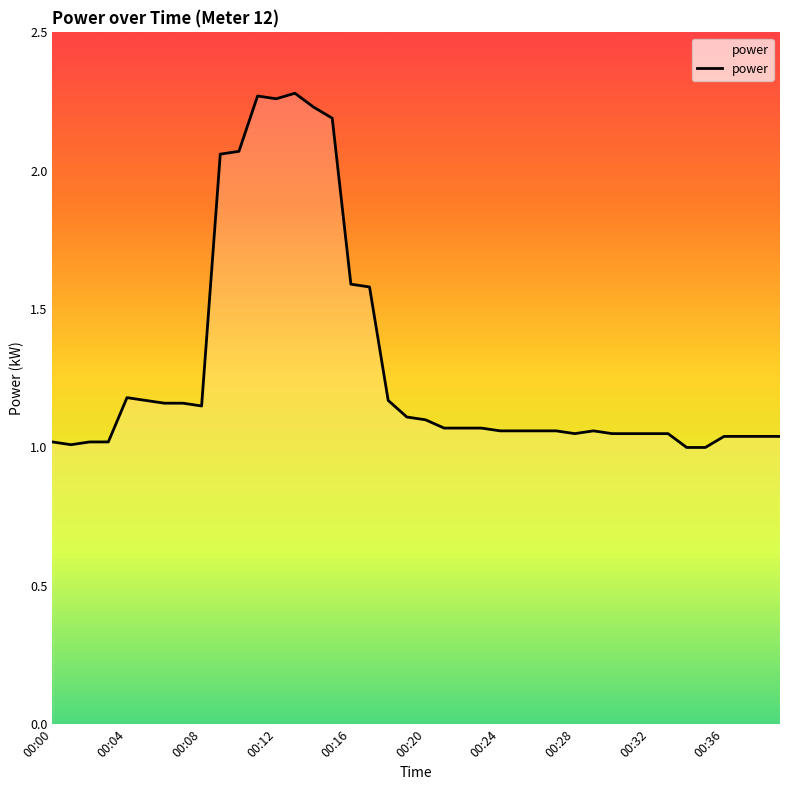

What is the difference between the maximum and minimum values?

1.3